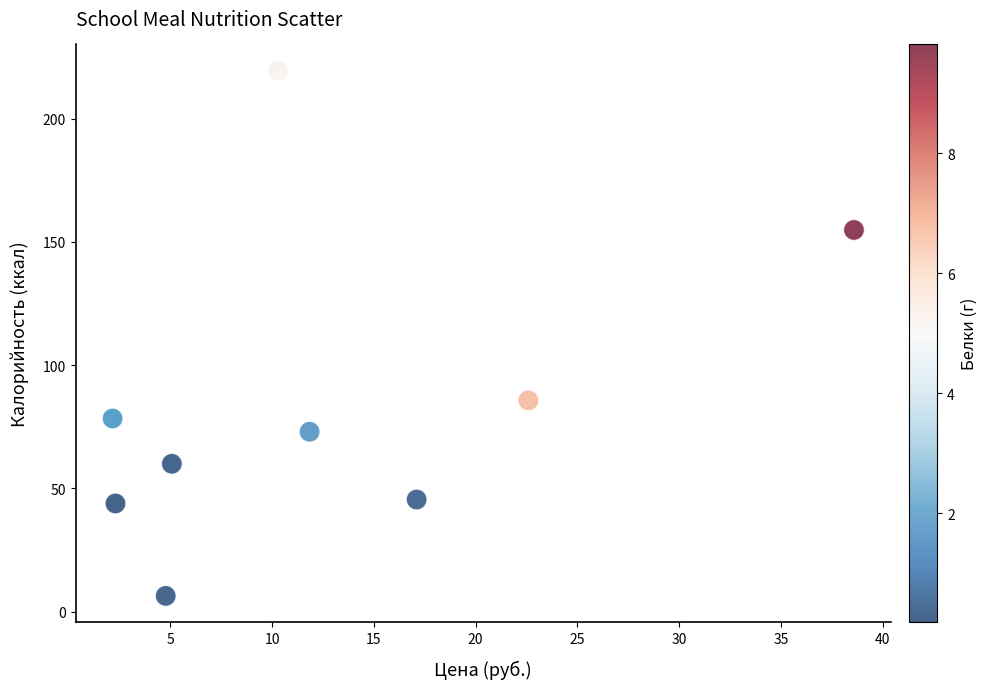

What Y value in the scatter plot is closest to 112?

85.7